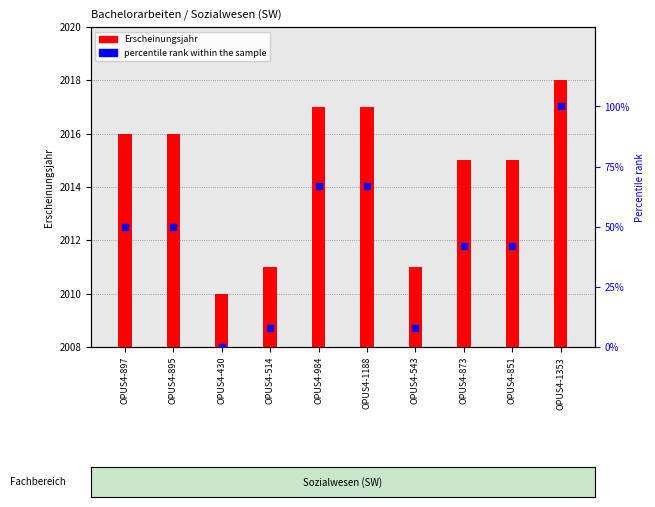

At which category is the sum across all series the highest?

OPUS4-1353